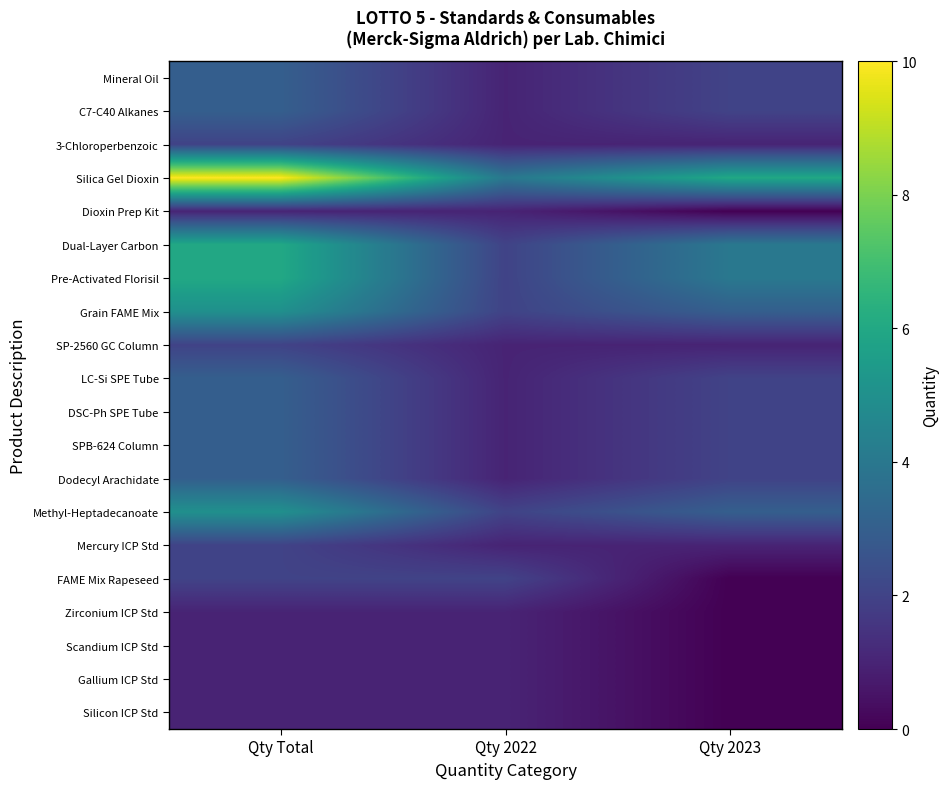

Reading left to right, list all the values displayed in this chart.

Mineral Oil: Qty Total=3	Qty 2022=1	Qty 2023=2
C7-C40 Alkanes: Qty Total=3	Qty 2022=1	Qty 2023=2
3-Chloroperbenzoic: Qty Total=2	Qty 2022=1	Qty 2023=1
Silica Gel Dioxin: Qty Total=10	Qty 2022=4	Qty 2023=6
Dioxin Prep Kit: Qty Total=1	Qty 2022=1	Qty 2023=0
Dual-Layer Carbon: Qty Total=6	Qty 2022=2	Qty 2023=4
Pre-Activated Florisil: Qty Total=6	Qty 2022=2	Qty 2023=4
Grain FAME Mix: Qty Total=5	Qty 2022=2	Qty 2023=3
SP-2560 GC Column: Qty Total=2	Qty 2022=1	Qty 2023=1
LC-Si SPE Tube: Qty Total=3	Qty 2022=1	Qty 2023=2
DSC-Ph SPE Tube: Qty Total=3	Qty 2022=1	Qty 2023=2
SPB-624 Column: Qty Total=3	Qty 2022=1	Qty 2023=2
Dodecyl Arachidate: Qty Total=3	Qty 2022=1	Qty 2023=2
Methyl-Heptadecanoate: Qty Total=5	Qty 2022=2	Qty 2023=3
Mercury ICP Std: Qty Total=2	Qty 2022=1	Qty 2023=1
FAME Mix Rapeseed: Qty Total=2	Qty 2022=2	Qty 2023=0
Zirconium ICP Std: Qty Total=1	Qty 2022=1	Qty 2023=0
Scandium ICP Std: Qty Total=1	Qty 2022=1	Qty 2023=0
Gallium ICP Std: Qty Total=1	Qty 2022=1	Qty 2023=0
Silicon ICP Std: Qty Total=1	Qty 2022=1	Qty 2023=0